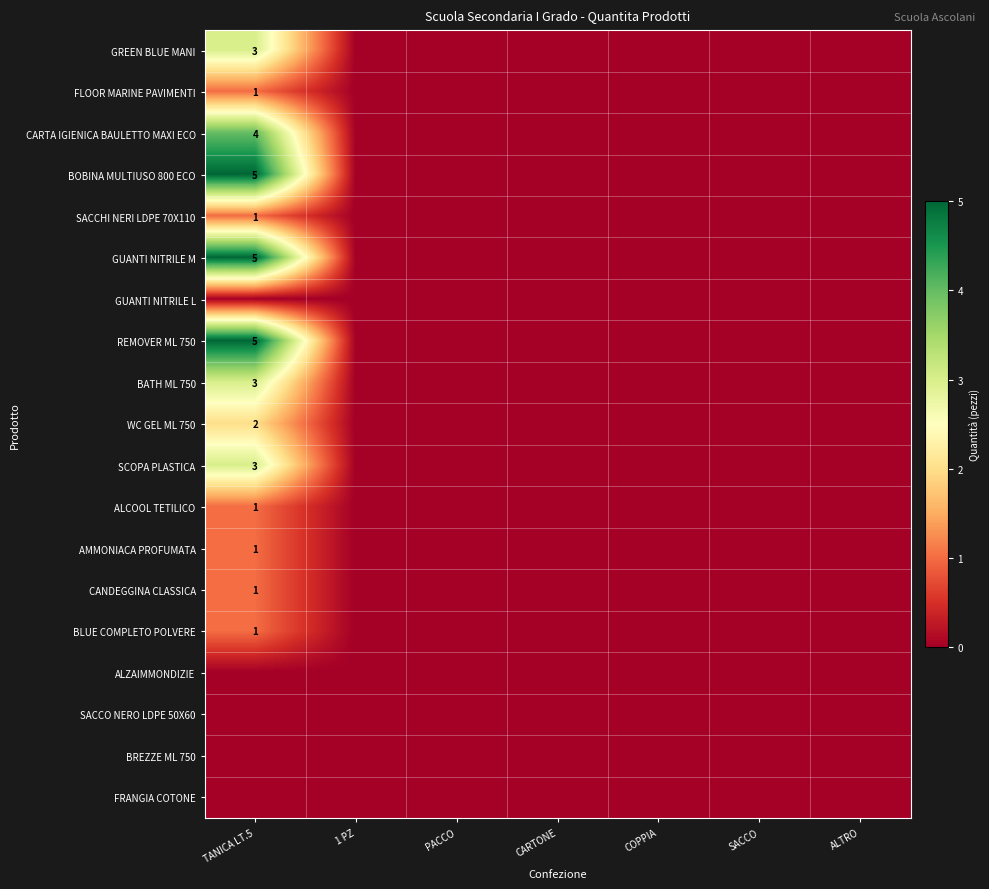

True or false: GREEN BLUE MANI has a value of 3 at TANICA LT.5.

True